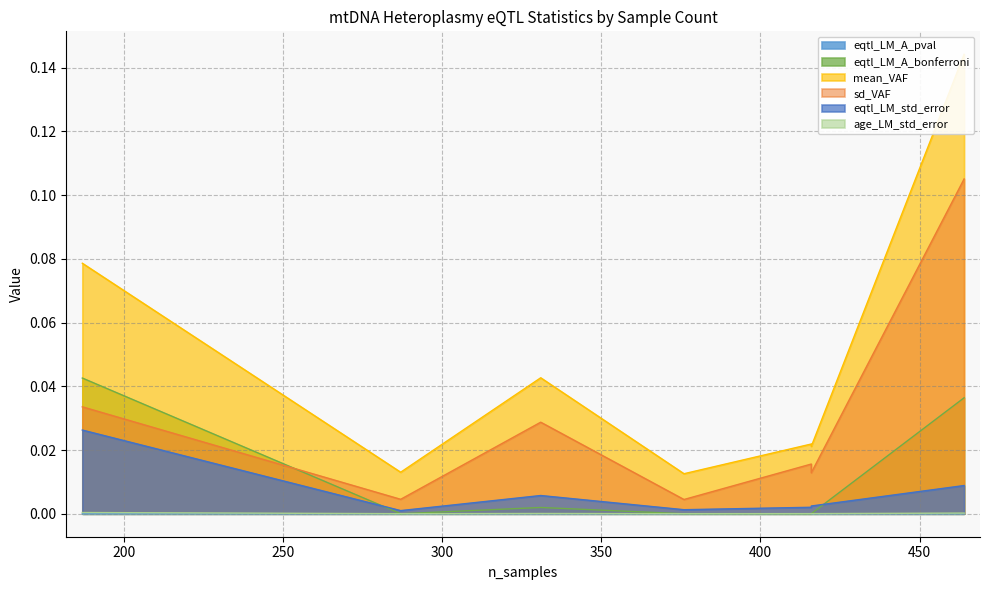

How many distinct data groups are displayed?

6